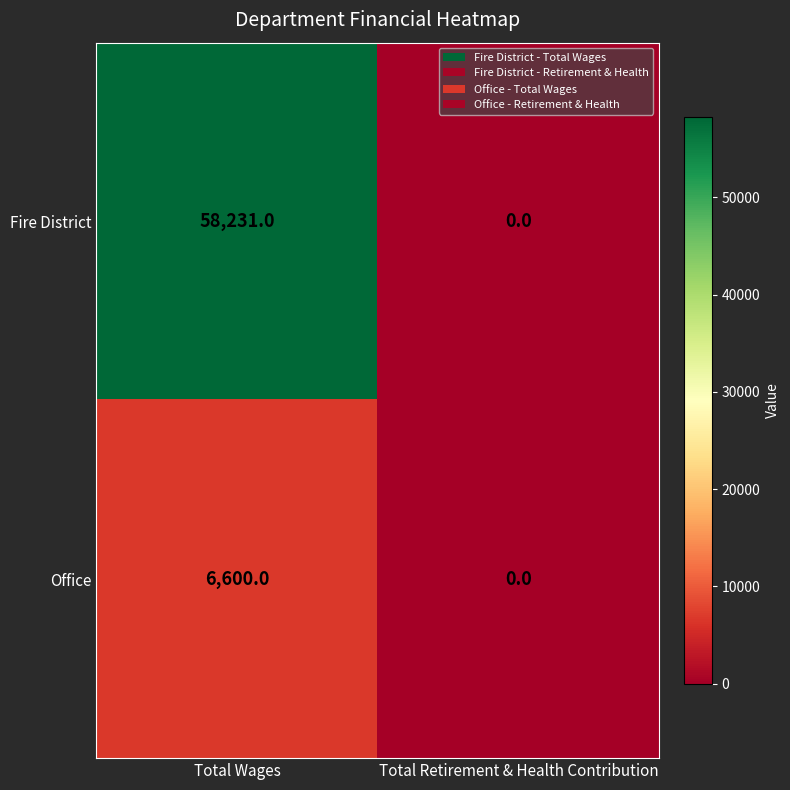

Reading right to left, list all the values displayed in this chart.

Fire District: Total Retirement & Health Contribution=0	Total Wages=58231
Office: Total Retirement & Health Contribution=0	Total Wages=6600